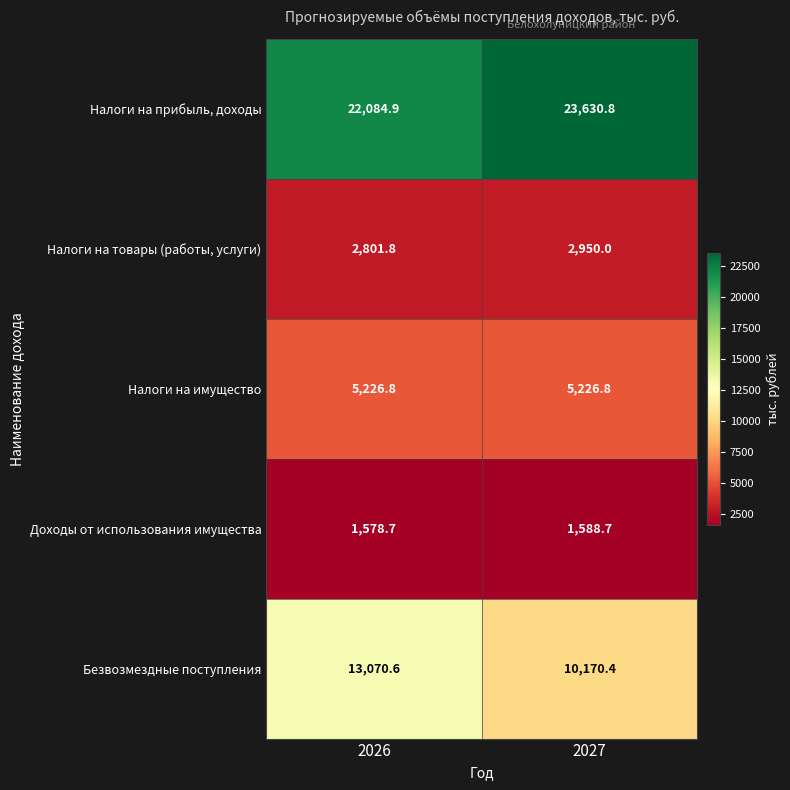

What value does the Налоги на товары (работы, услуги) series have at 2026?

2801.8